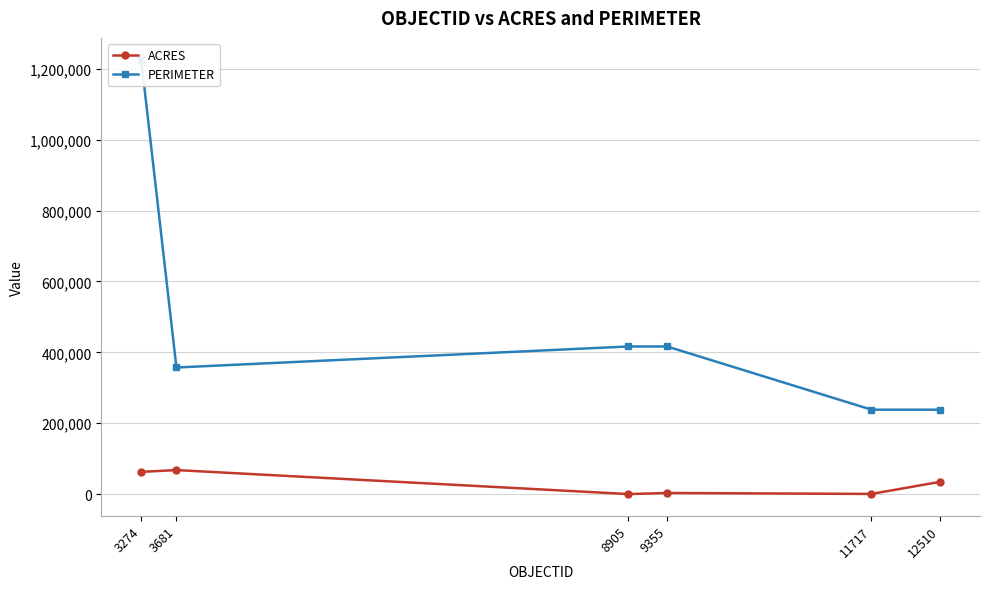

What is the value of the PERIMETER point at the 5th from the left?

238389.3